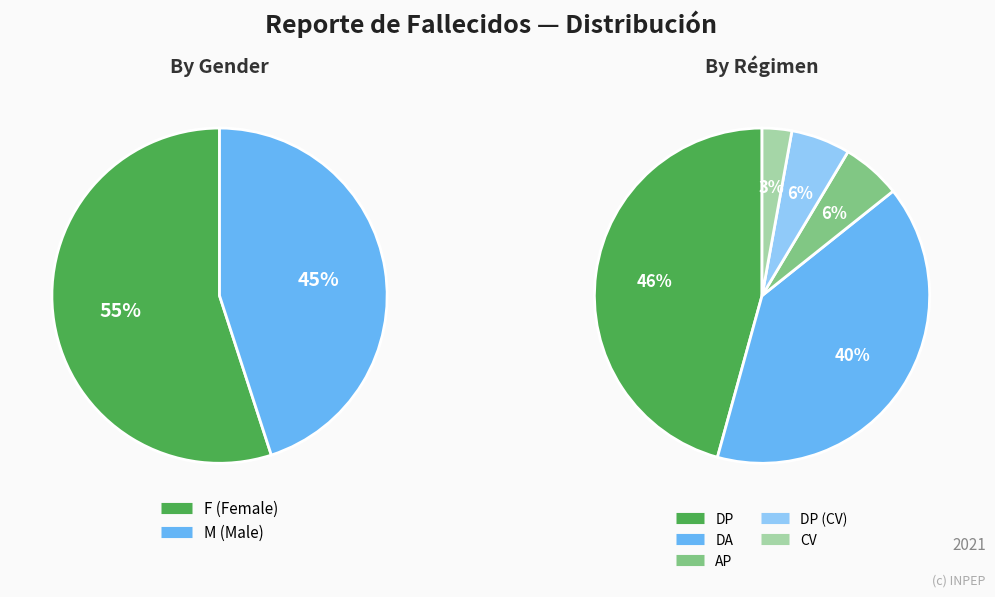

To the nearest percent, what is the average slice percentage?

50%